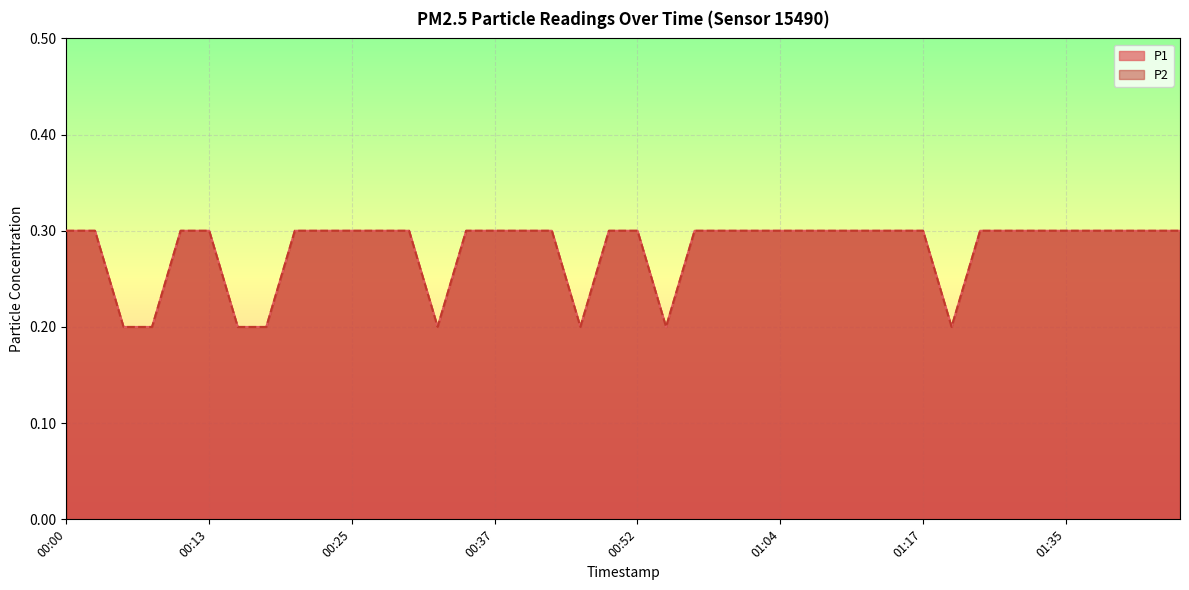

What is the highest value of the P1 series?

0.3